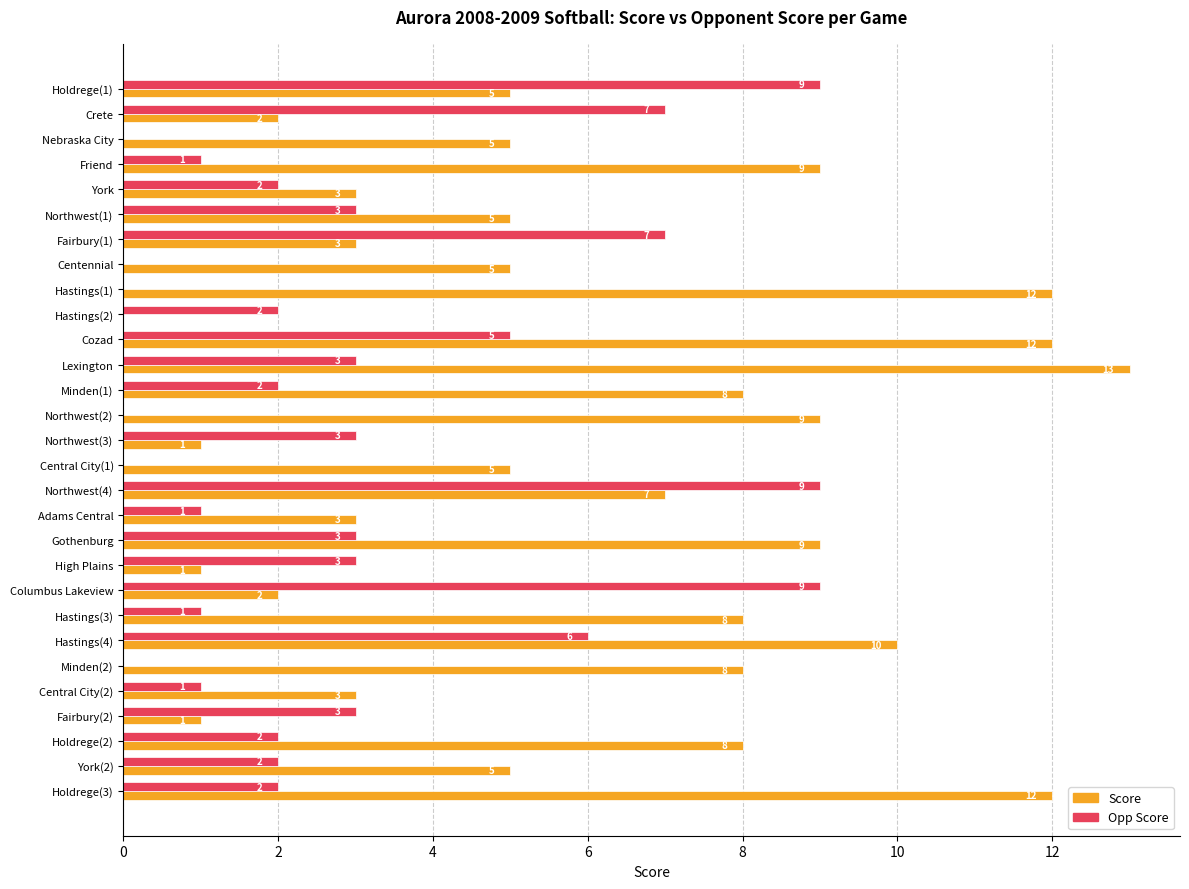

How many categories are shown in the chart?

29